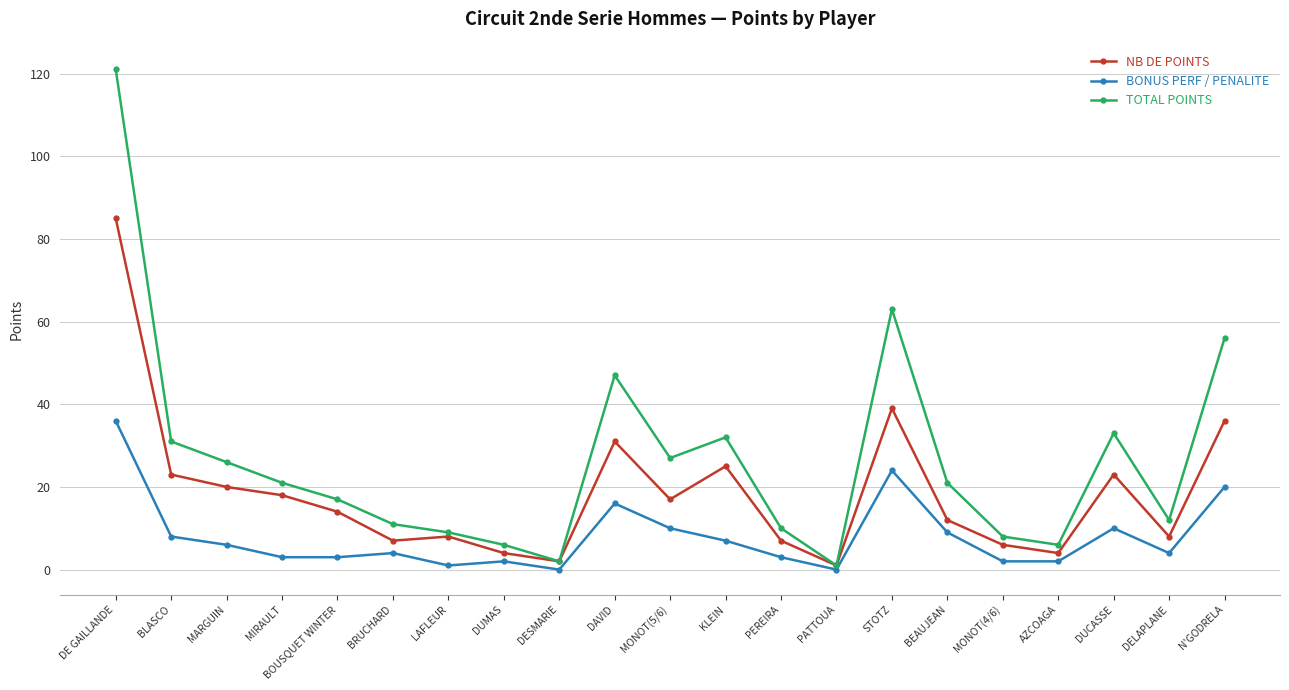

At which category does the chart reach its peak across all series?

DE GAILLANDE